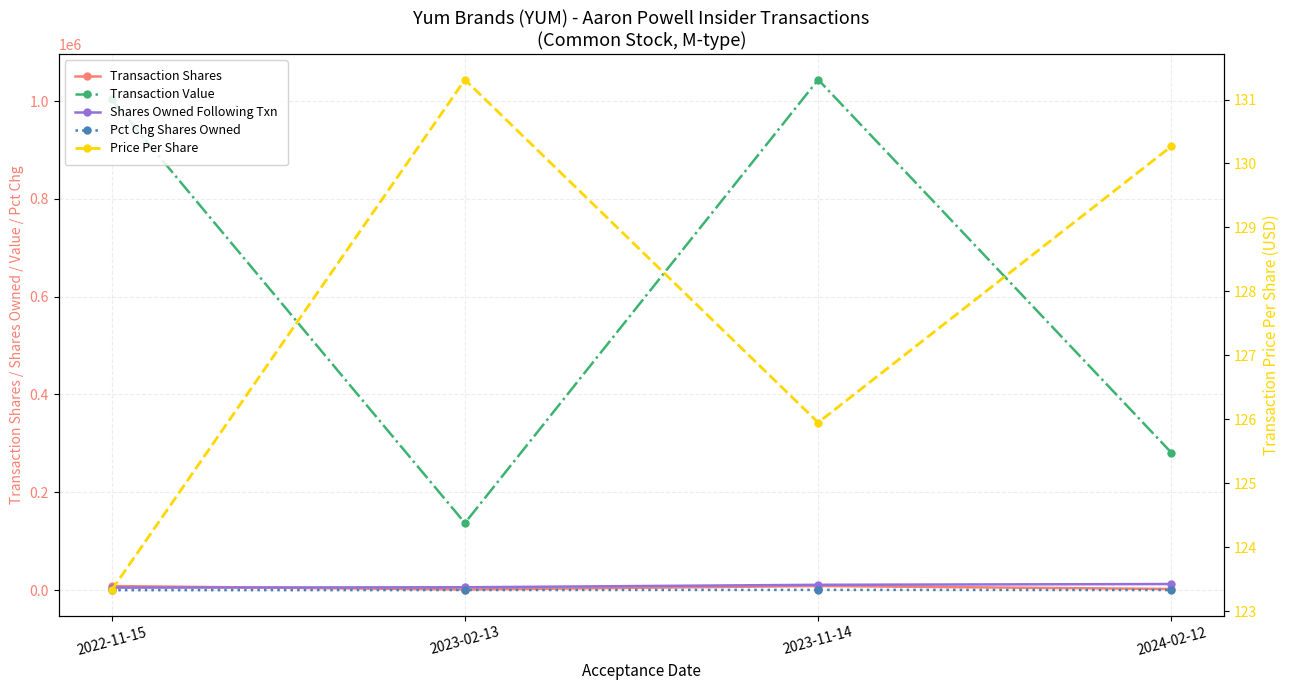

Reading right to left, what are all the values shown in this chart?

Transaction Shares: 2155.0	8287.0	1043.0	8135.0
Transaction Value: 280732.0	1043748.0	137019.0	1003290.0
Shares Owned Following Txn: 12322.0	10721.0	5696.0	4933.0
Pct Chg Shares Owned: 21.0	340.0	22.0	-254.0
Price Per Share: 130.3	126.0	131.3	123.3